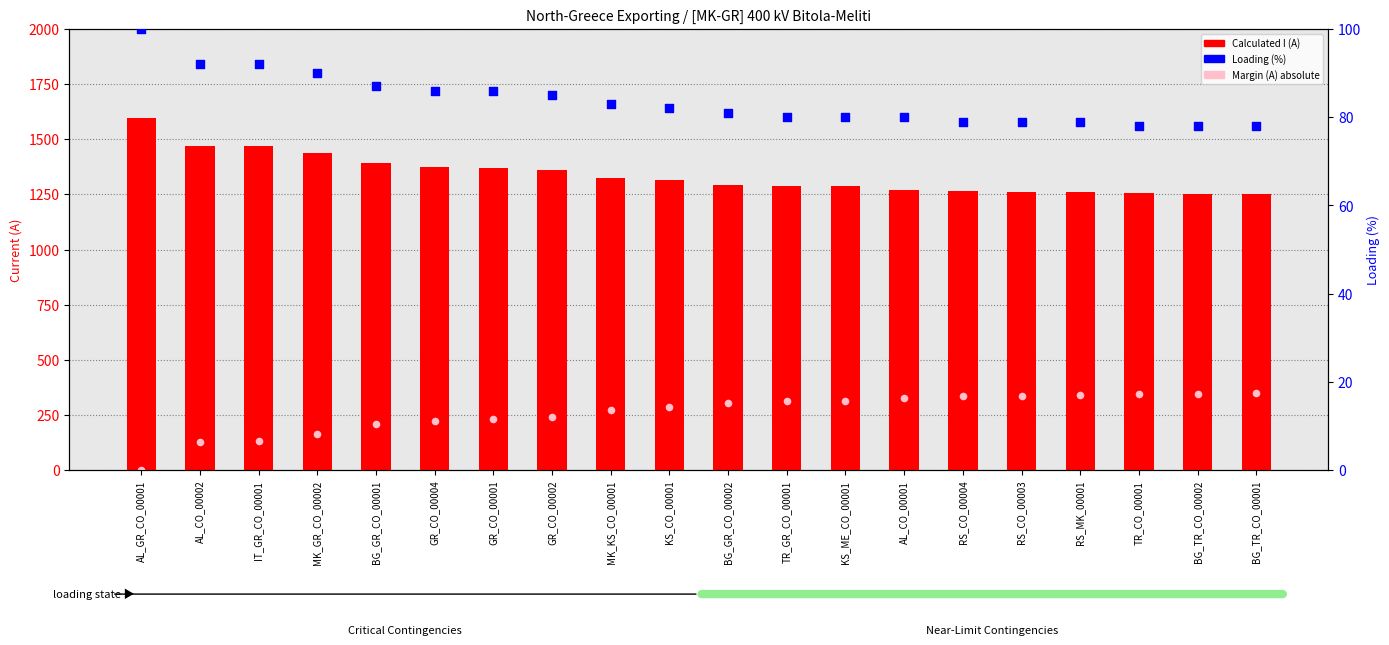

Which series contains the highest Y value?

Calculated I (A)